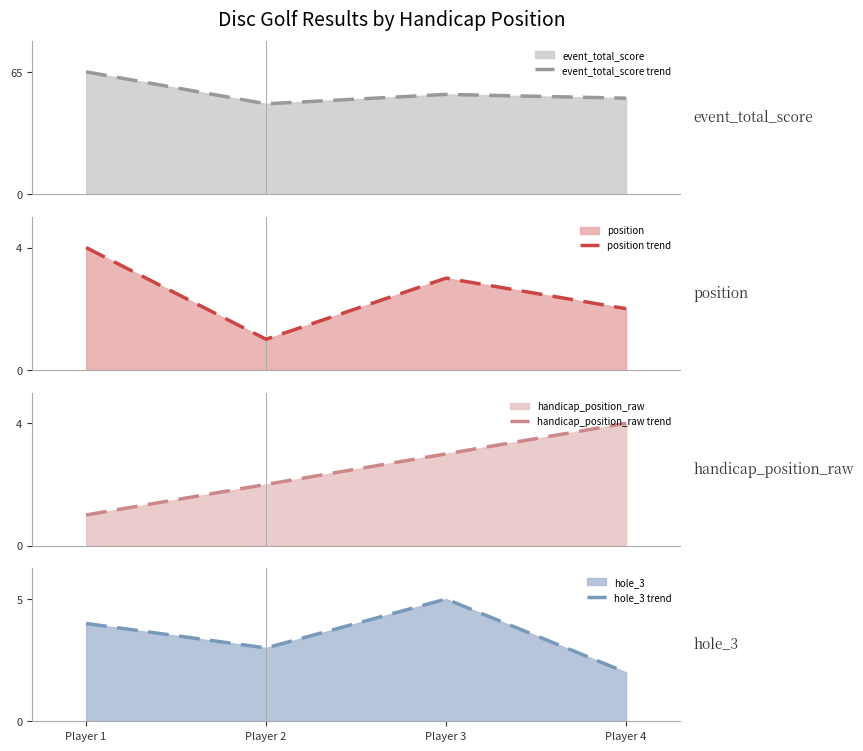

Where is the first local maximum for event_total_score trend?

Player 3